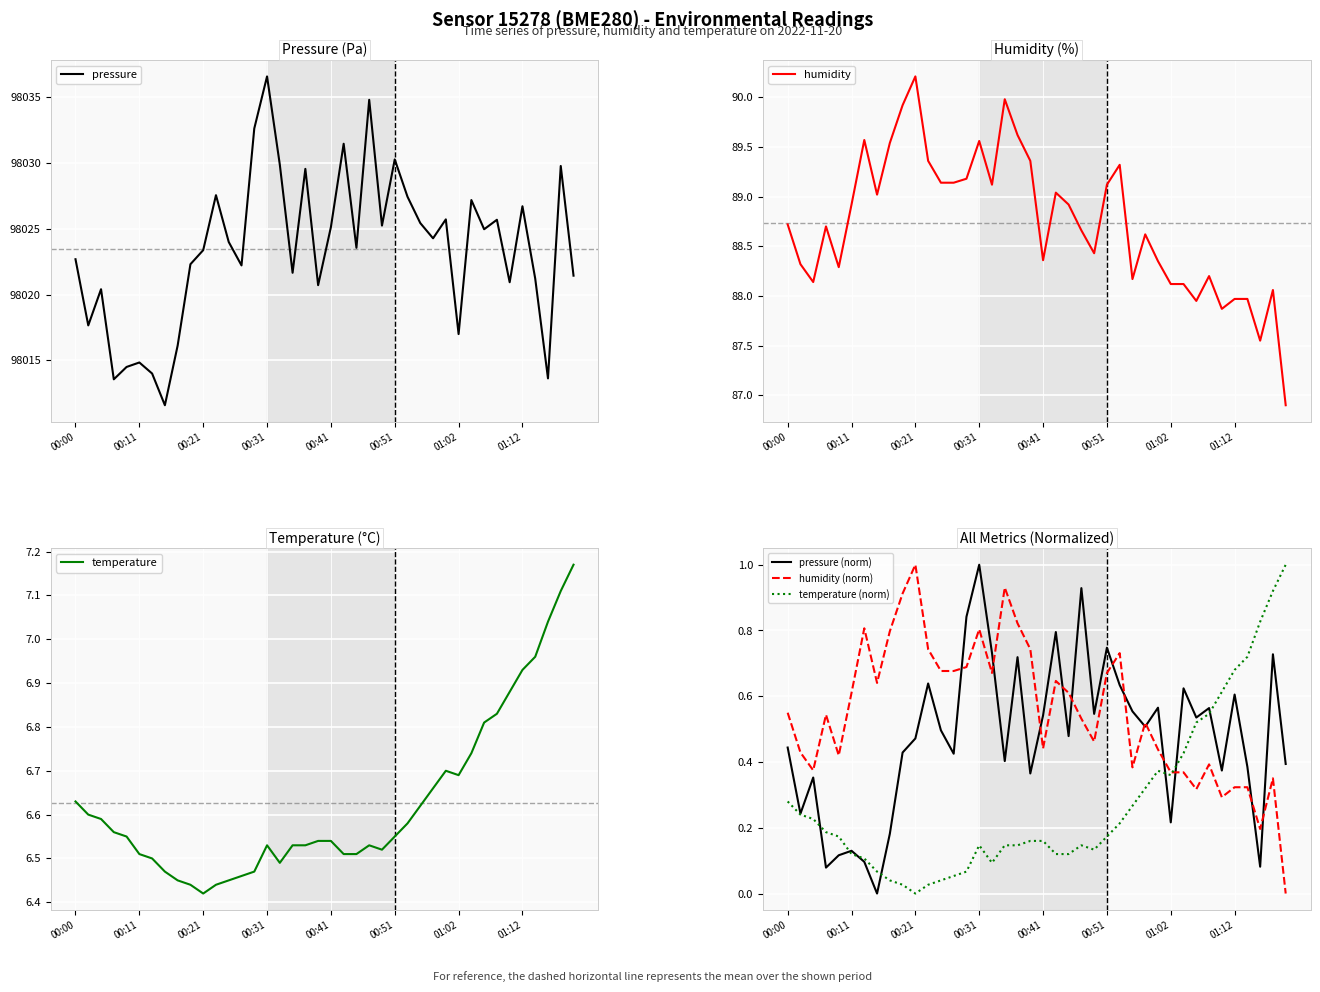

The temperature (norm) series shows 0.5 at 01:02. True or false?

False